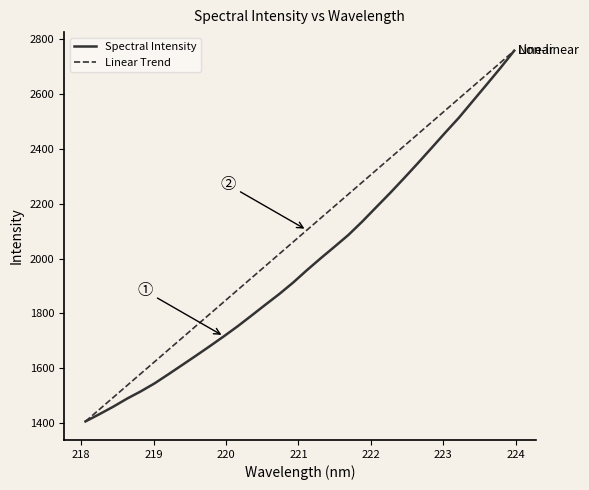

What is the greatest value displayed?

2759.2